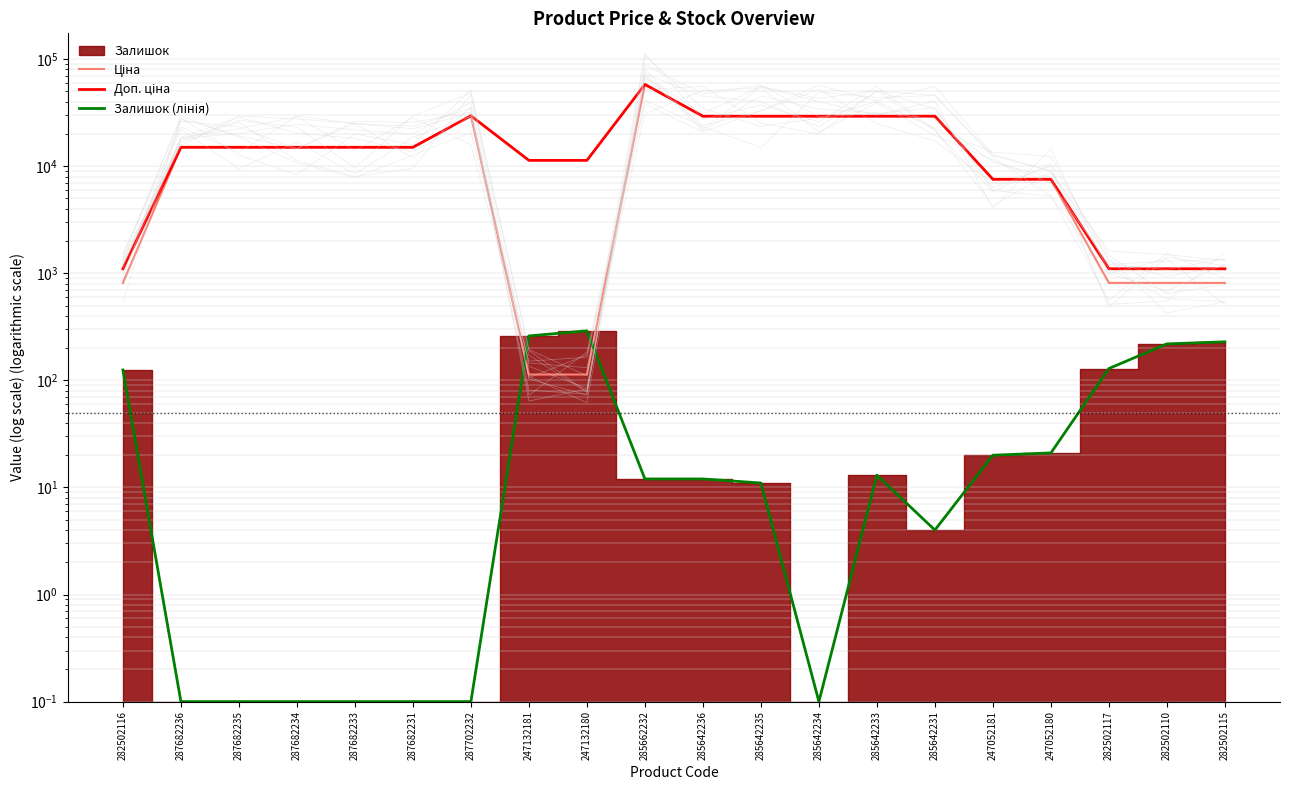

At which label does Ціна first exceed 15019?

287682236